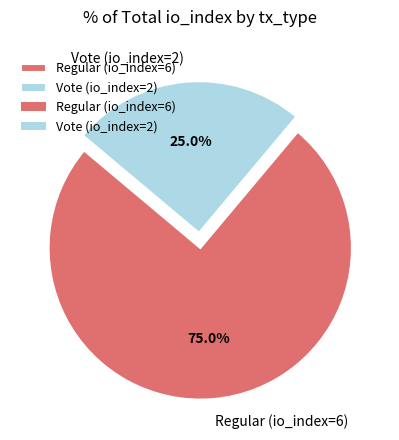

Rank the categories by value from highest to lowest.

Regular (io_index=6), Vote (io_index=2)